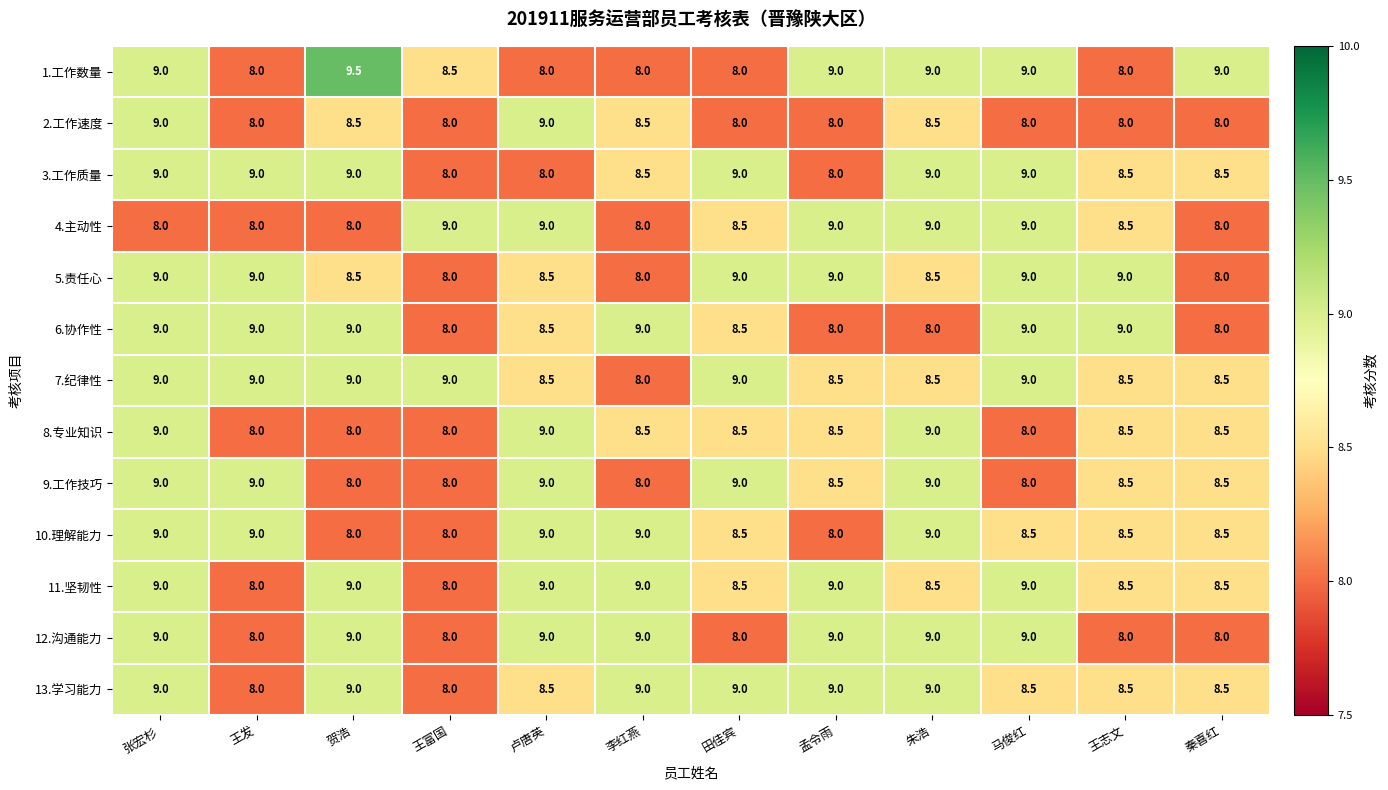

How many data points in 6.协作性 are less than 9?

6